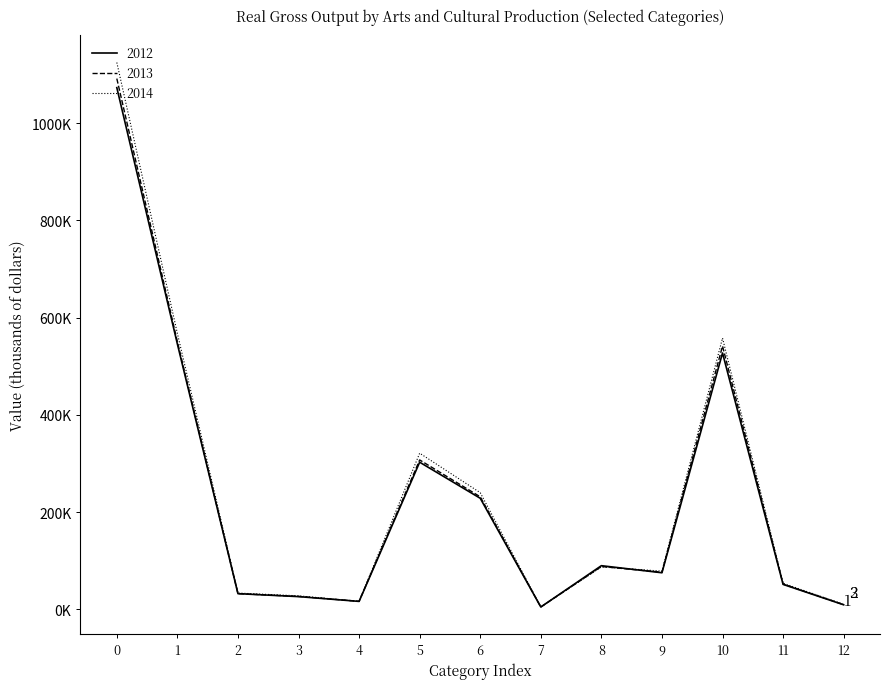

What is the maximum value for 2014?

1124459